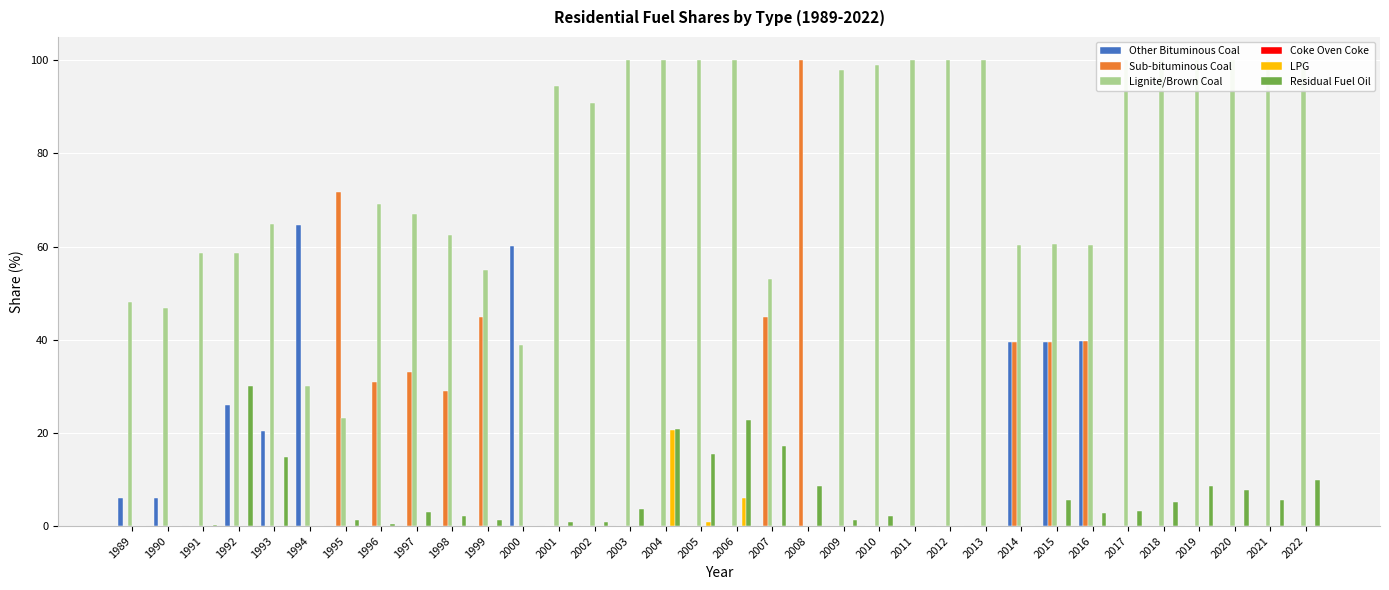

What is the sum of all Sub-bituminous Coal values?

473.2